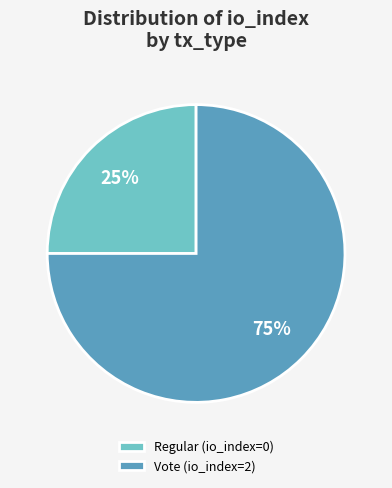

Which category accounts for the majority?

Vote (io_index=2)